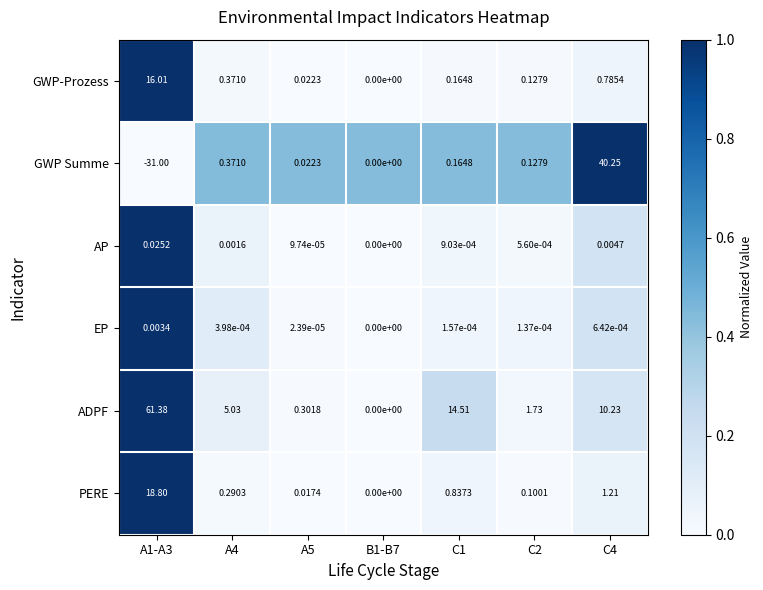

Which series has the widest spread of values?

GWP Summe